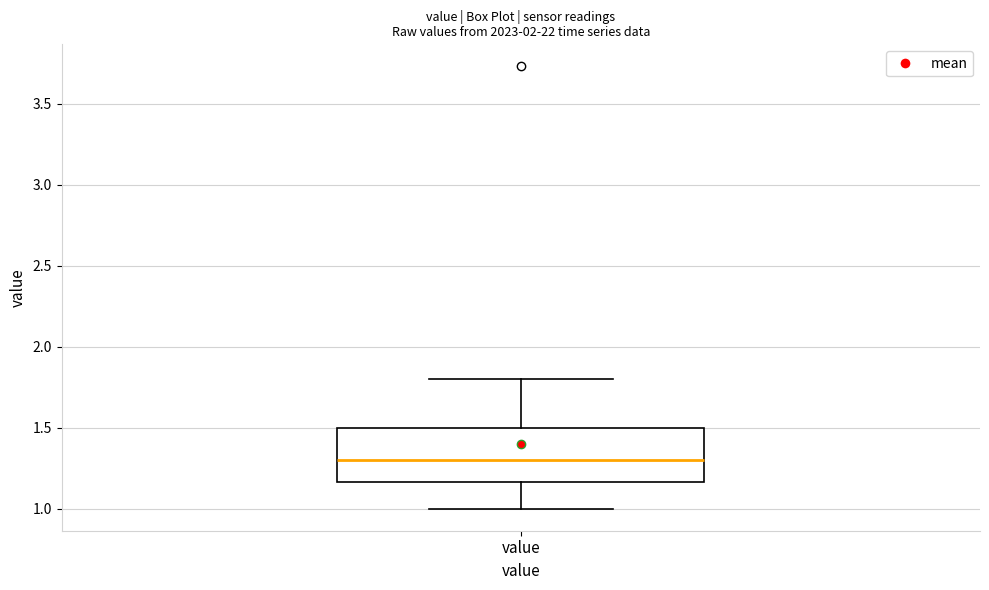

Where does the upper whisker of the box for value end on the y-axis? The values are not printed on the chart, so give them approximately, as read against the axis.

1.80